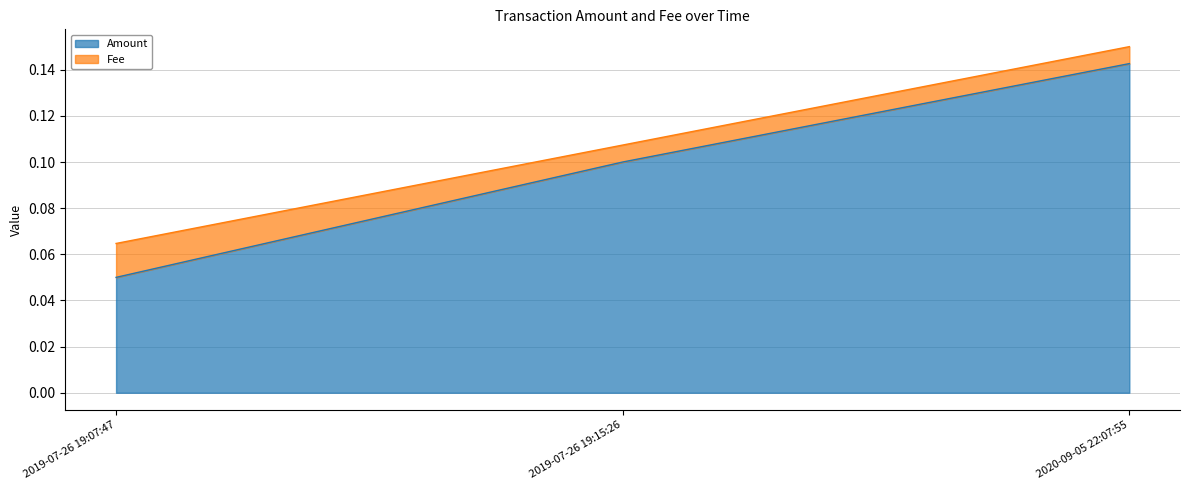

Is it true that the value at 2020-09-05 22:07:55 is 0.2?

False